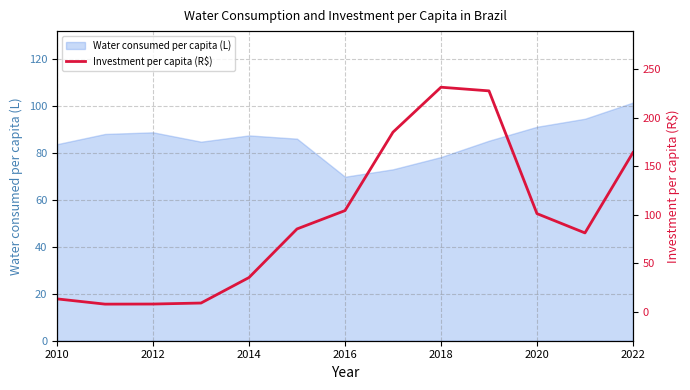

What is the difference between the second highest and minimum values?

220.1